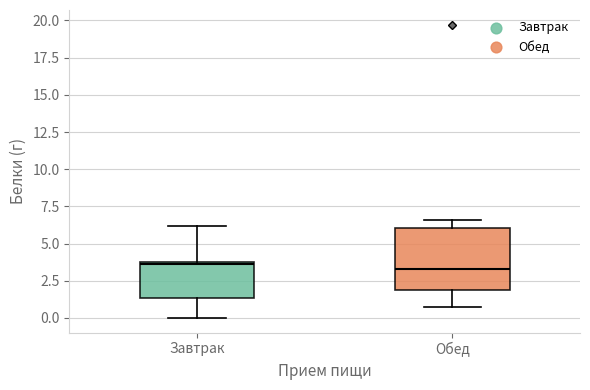

Reading left to right, read every box against the y-axis: the position of its median line, the range the box covers, and the ends of its whiskers. The values are not printed on the chart, so give them approximately, as read against the axis.

Завтрак: median 3.5, box 1.5 to 4.0, whiskers 0.0 to 6.0
Обед: median 3.5, box 2.0 to 6.0, whiskers 0.5 to 6.5